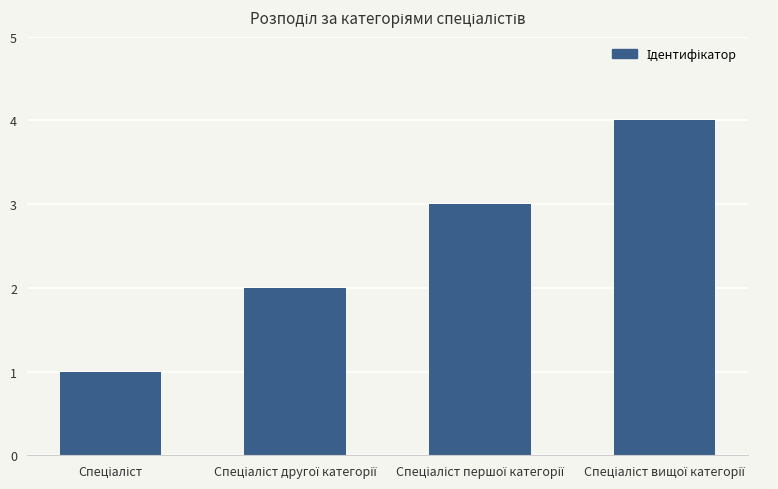

What is the difference between the maximum and minimum values?

3